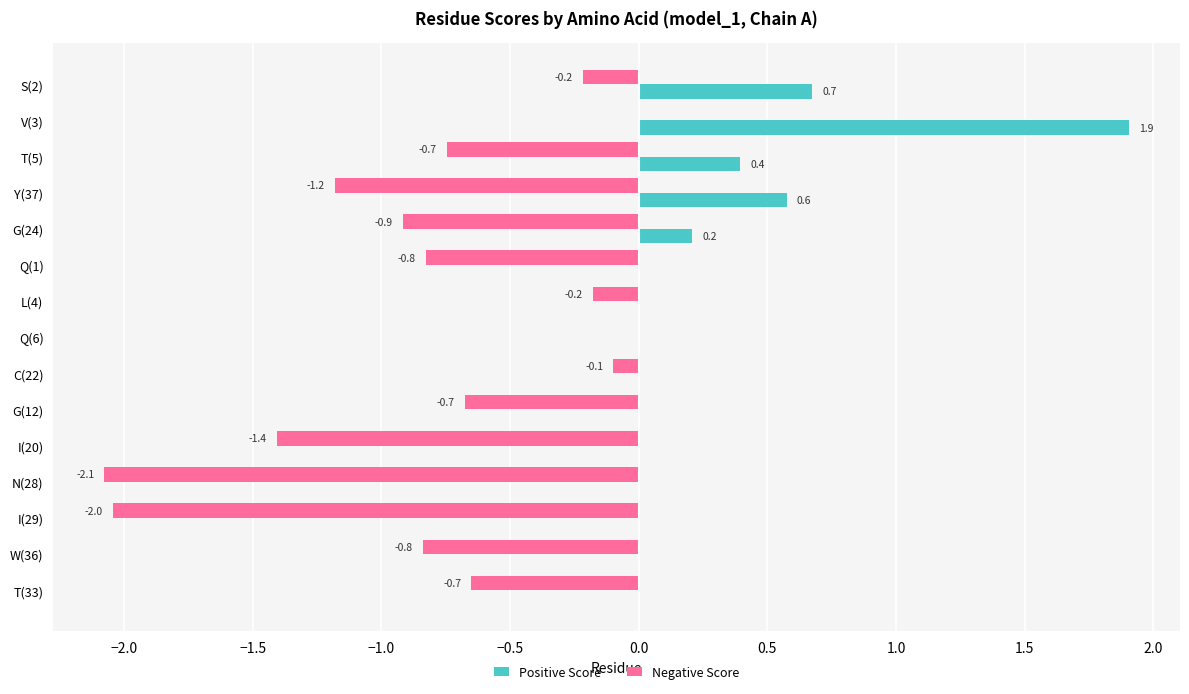

True or false: Positive Score has a value of 0.0 at L(4).

True